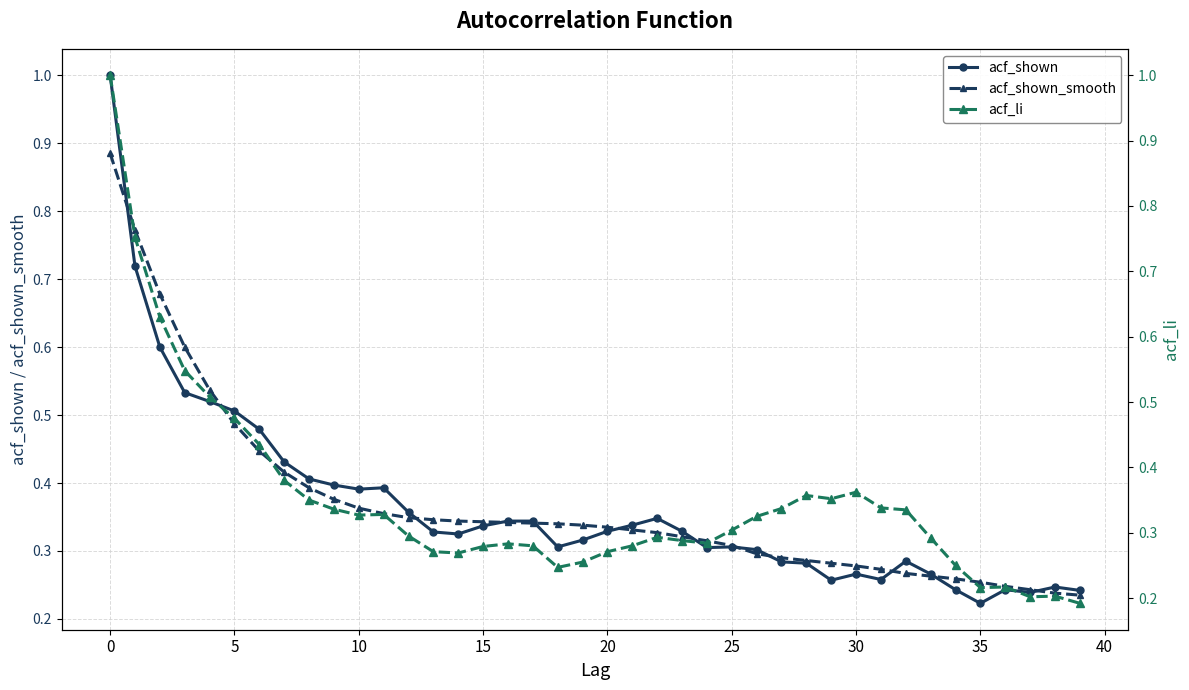

Is it true that acf_shown_smooth equals 0.1 at 30?

False